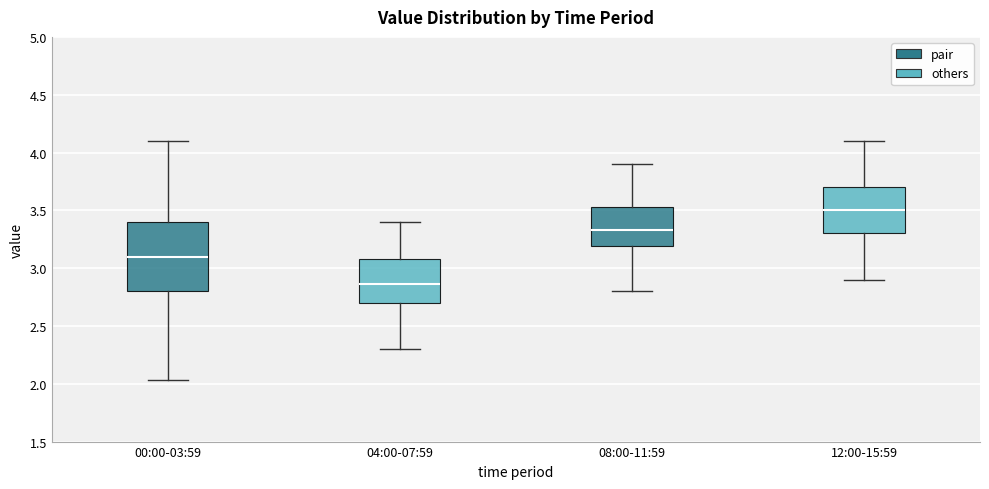

Which box is the tallest, from its lower edge to its upper edge?

00:00-03:59